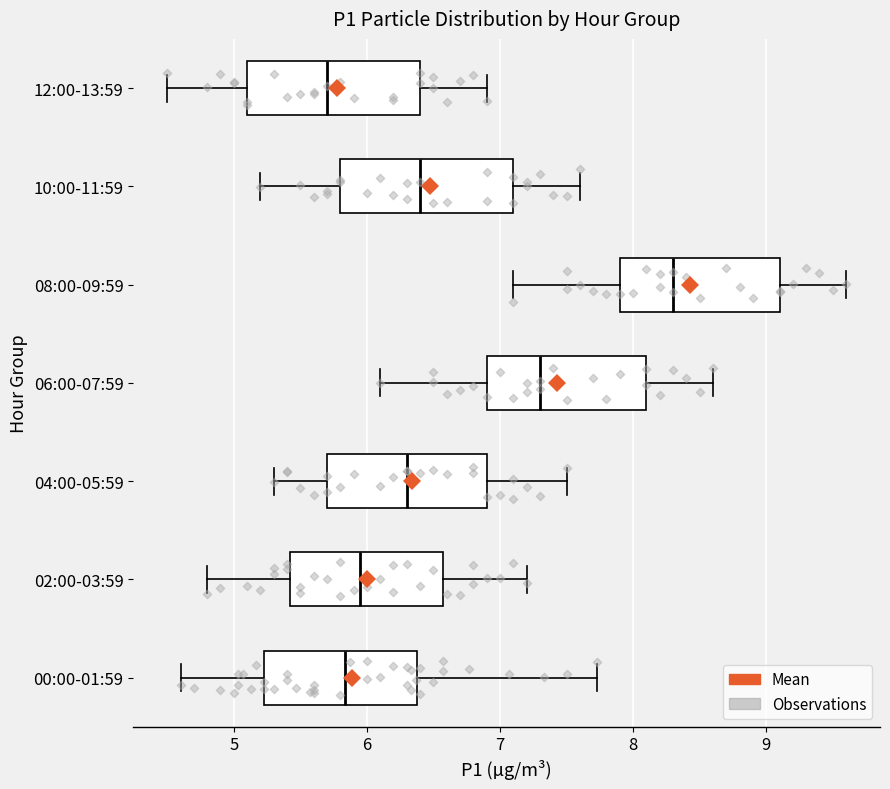

Where does the left whisker of the box for 10:00-11:59 end on the x-axis? The values are not printed on the chart, so give them approximately, as read against the axis.

5.2